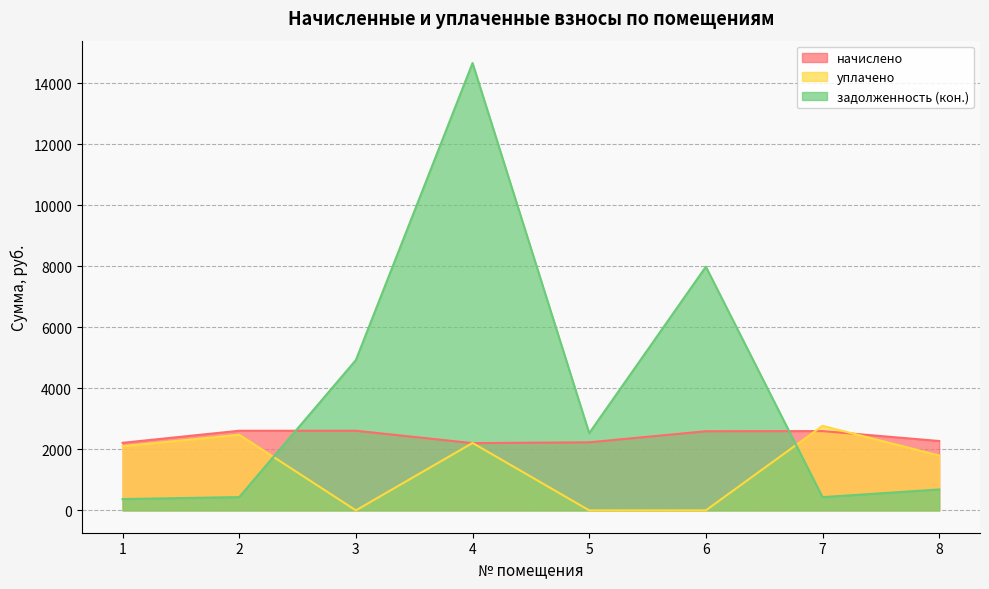

How many categories are shown in the chart?

8